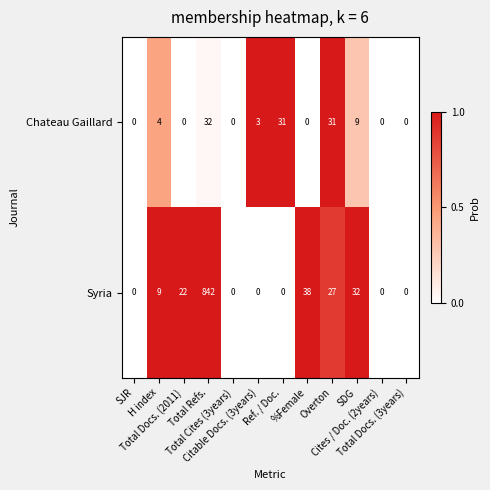

What is the spread (max minus min) of values at SDG?

23